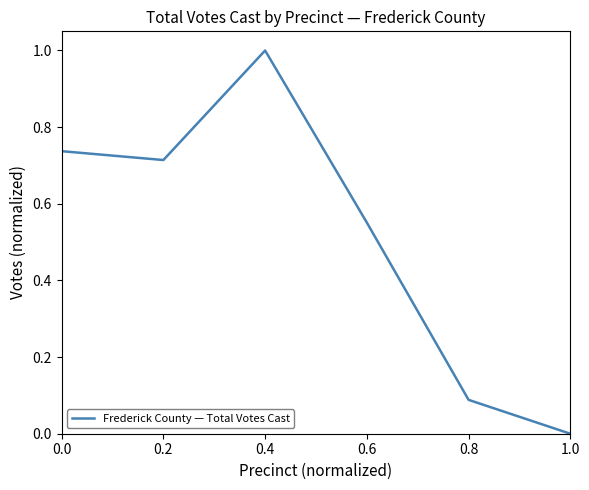

What is the sum of all values?

3.1